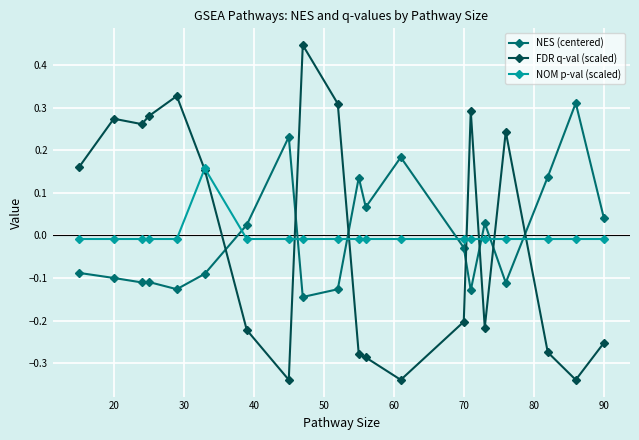

What is the difference between the second highest and second lowest values in the FDR q-val (scaled) series?

0.7